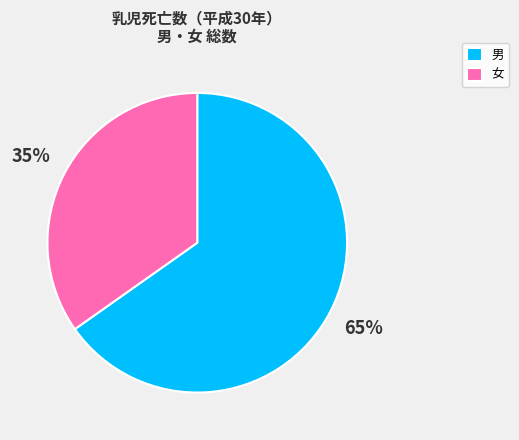

Which has a higher value, 女 or 男?

男